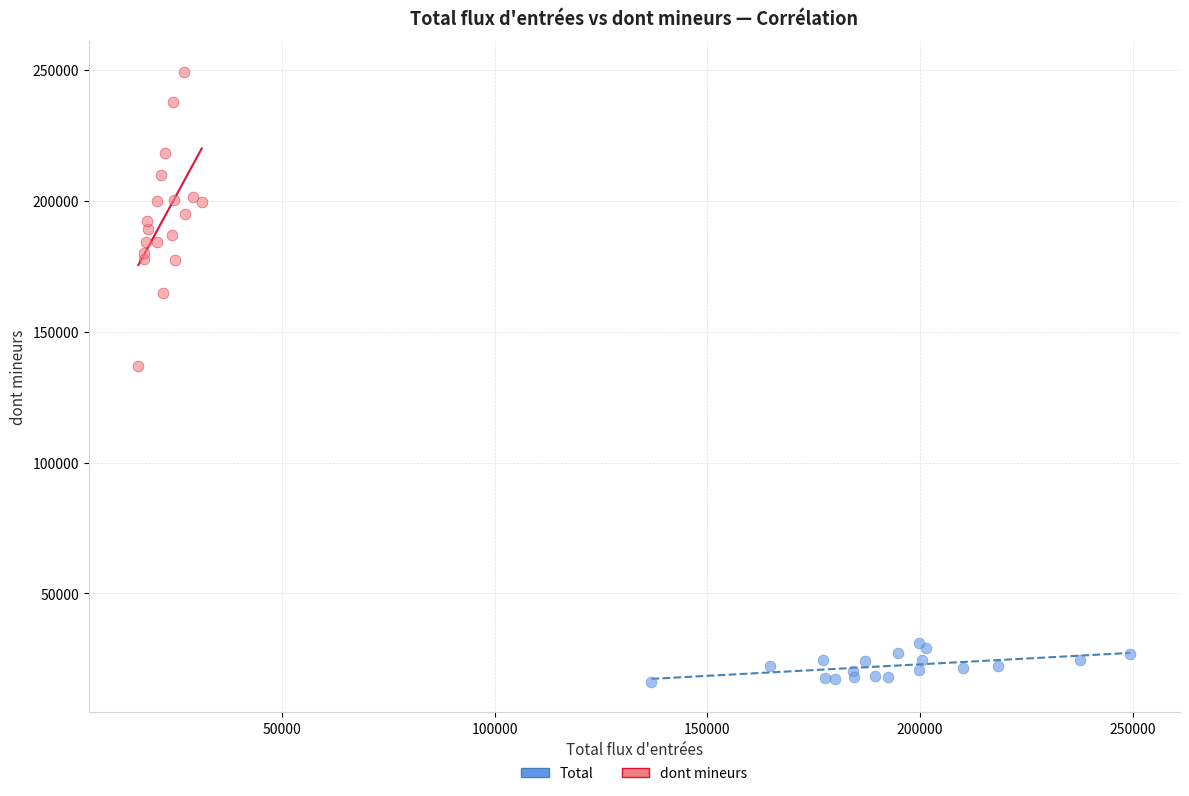

Which series has the largest Y range (max minus min)?

dont mineurs